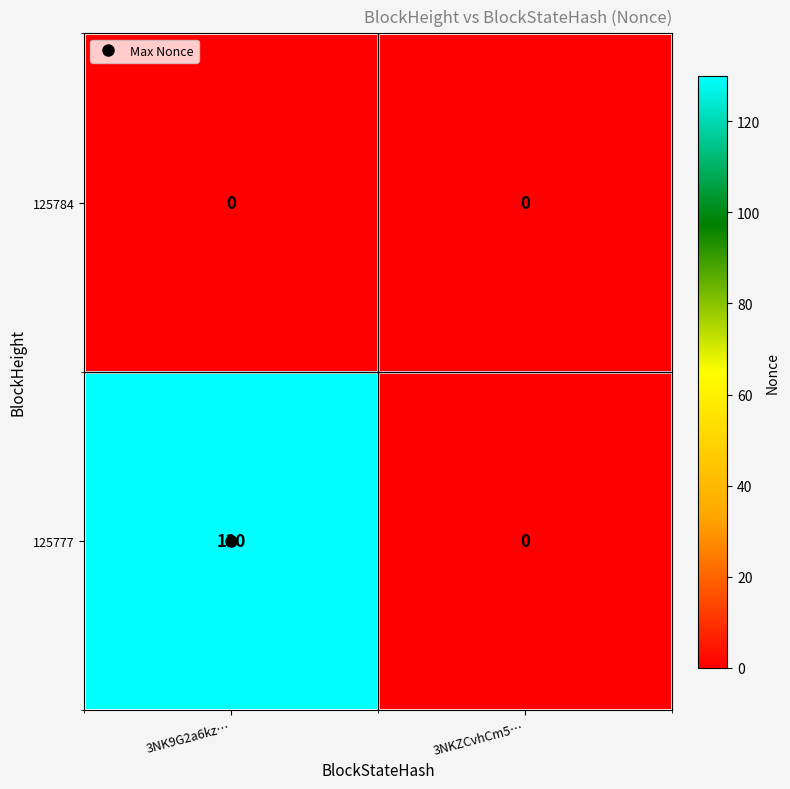

Between 3NK9G2a6kz… and 3NKZCvhCm5…, which series saw the biggest shift?

125777